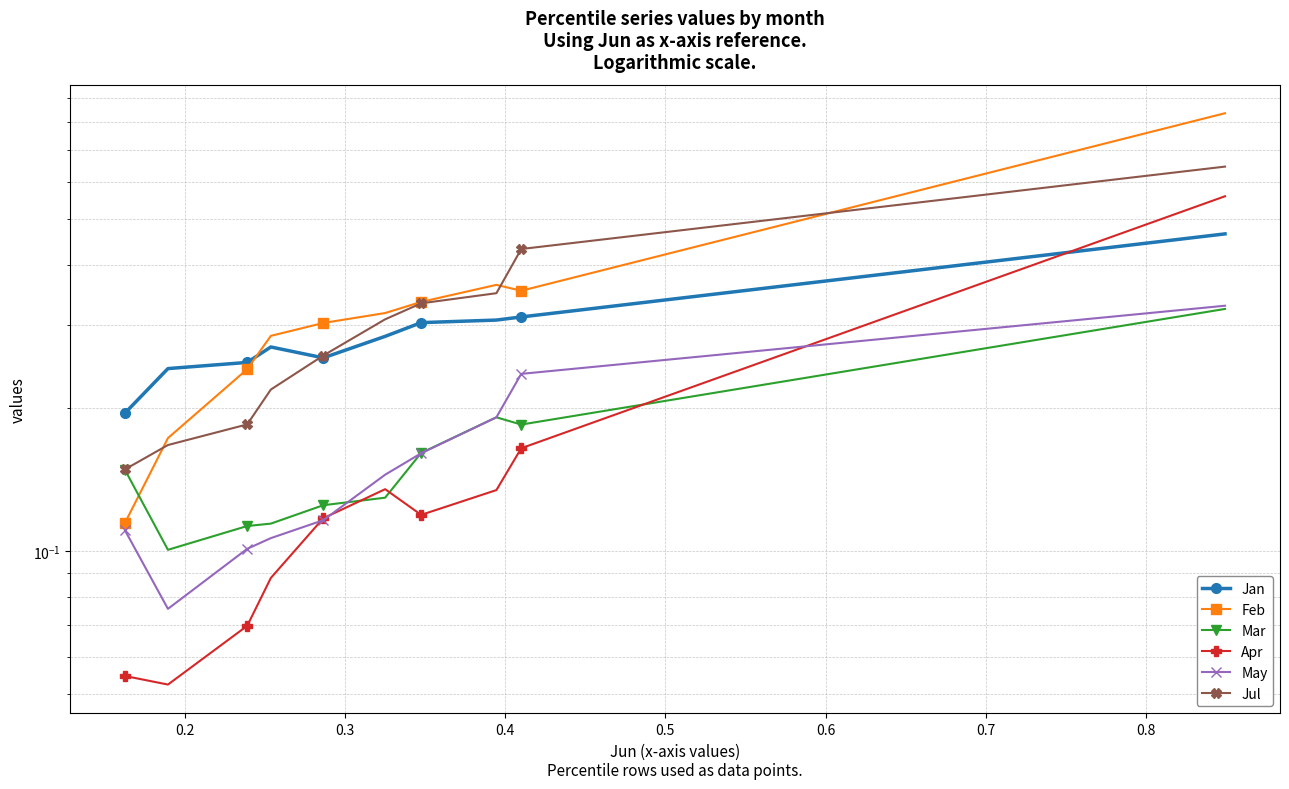

Is this an area chart (filled region under the line)?

No